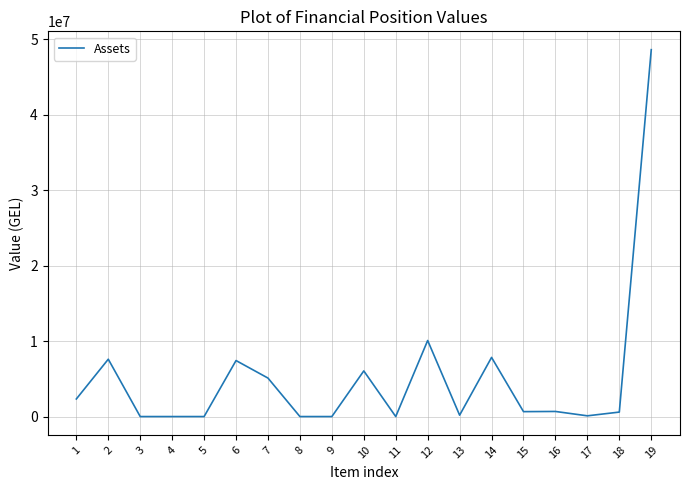

What is the difference between the maximum and minimum values?

48617792.1